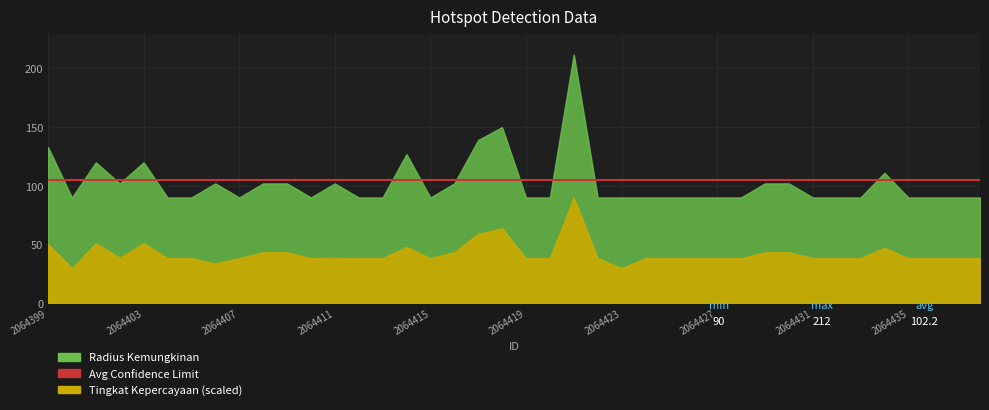

At how many categories does at least one series exceed 96?

16